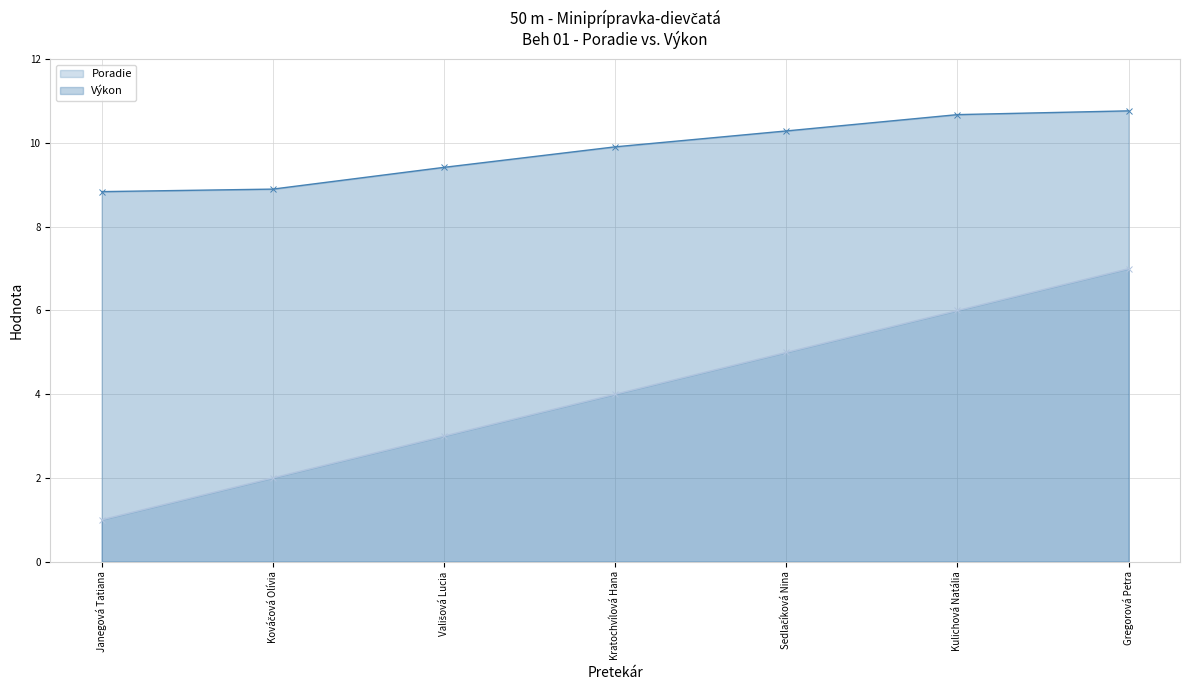

Reading right to left, list all the values displayed in this chart.

Poradie: Gregorová Petra=7.0	Kulichová Natália=6.0	Sedlačíková Nina=5.0	Kratochvílová Hana=4.0	Vališová Lucia=3.0	Kováčová Olívia=2.0	Janegová Tatiana=1.0
Výkon: Gregorová Petra=10.8	Kulichová Natália=10.7	Sedlačíková Nina=10.3	Kratochvílová Hana=9.9	Vališová Lucia=9.4	Kováčová Olívia=8.9	Janegová Tatiana=8.8